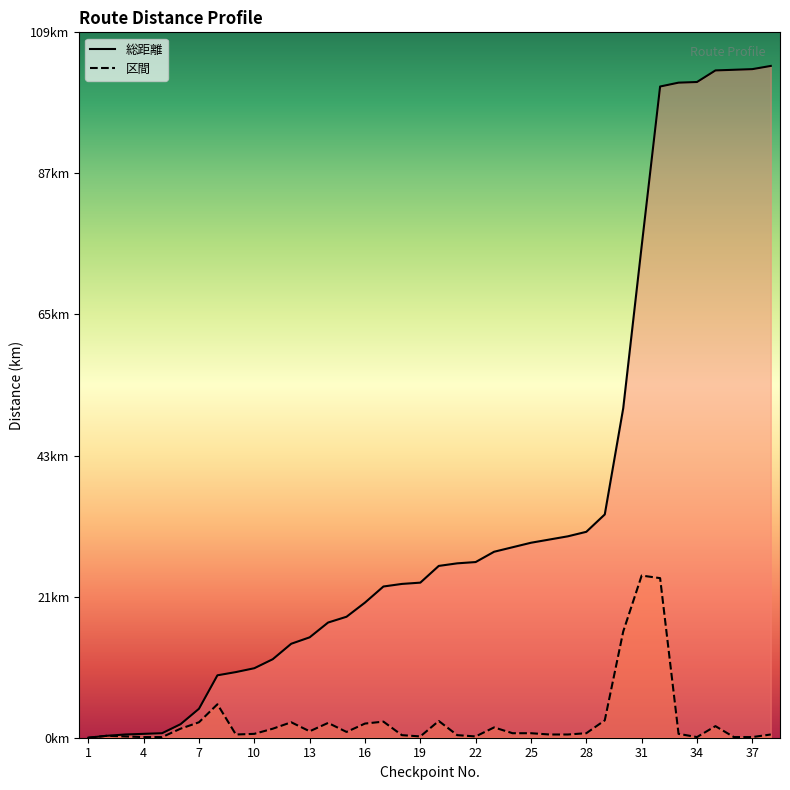

Which has a higher value, 24 or 22?

24